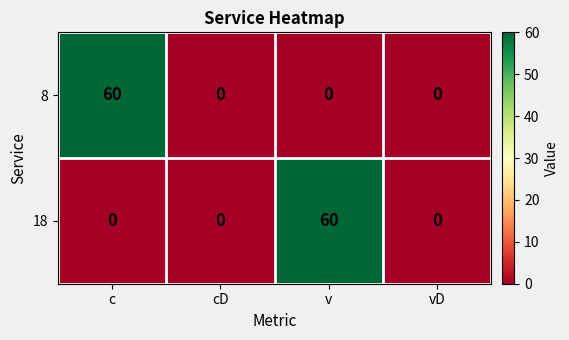

At which label does 8 reach its peak?

c